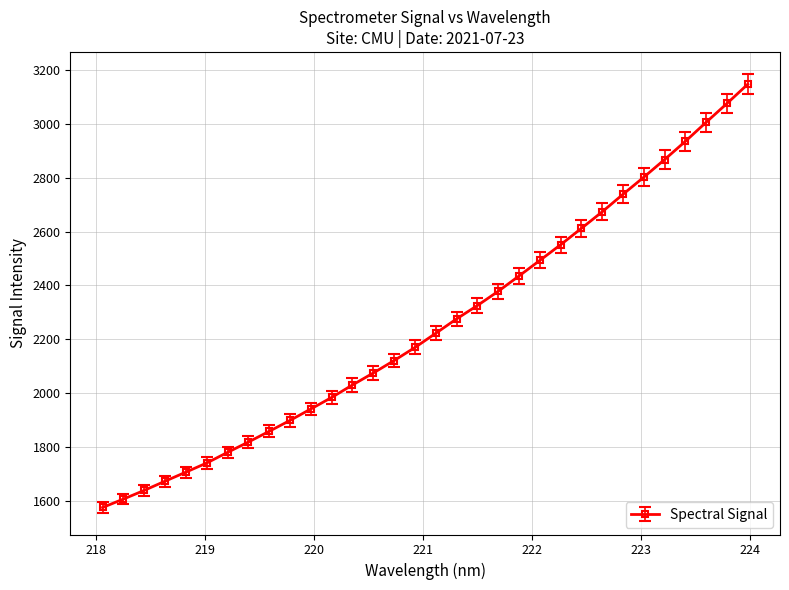

What is the difference between the maximum and minimum values?

1572.2